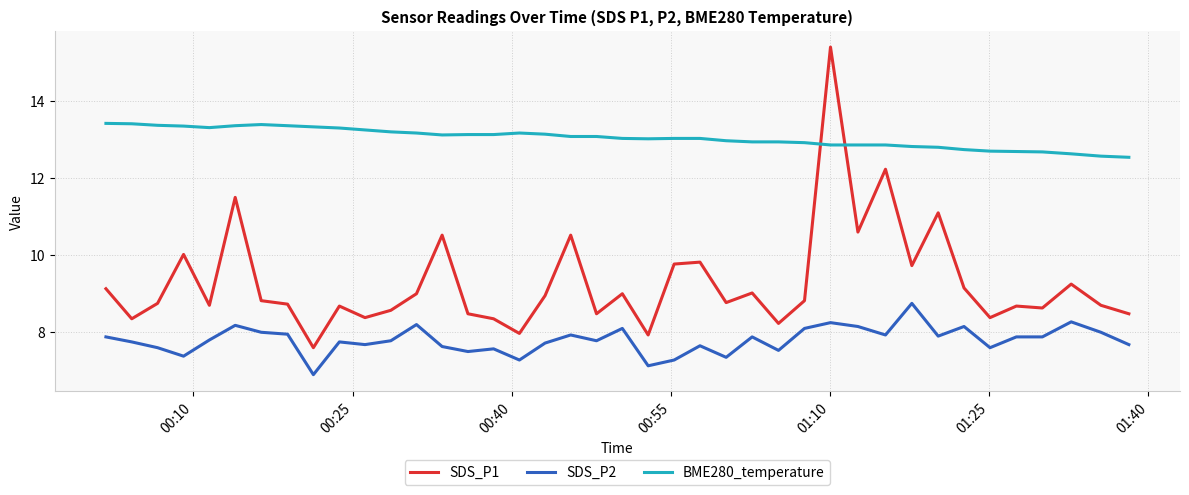

Which series has the widest spread of values?

SDS_P1